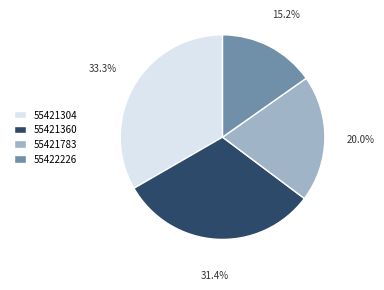

Combined, what portion of the pie is 55421360 and 55421304?

64.8%